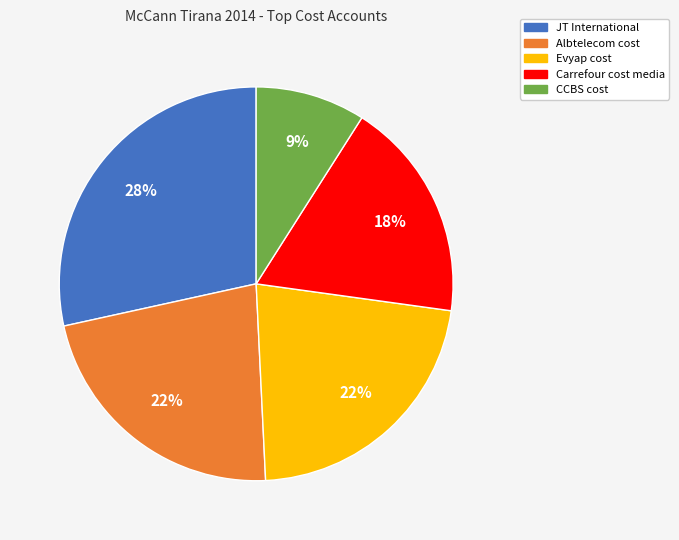

To the nearest percent, what is the average slice percentage?

20%